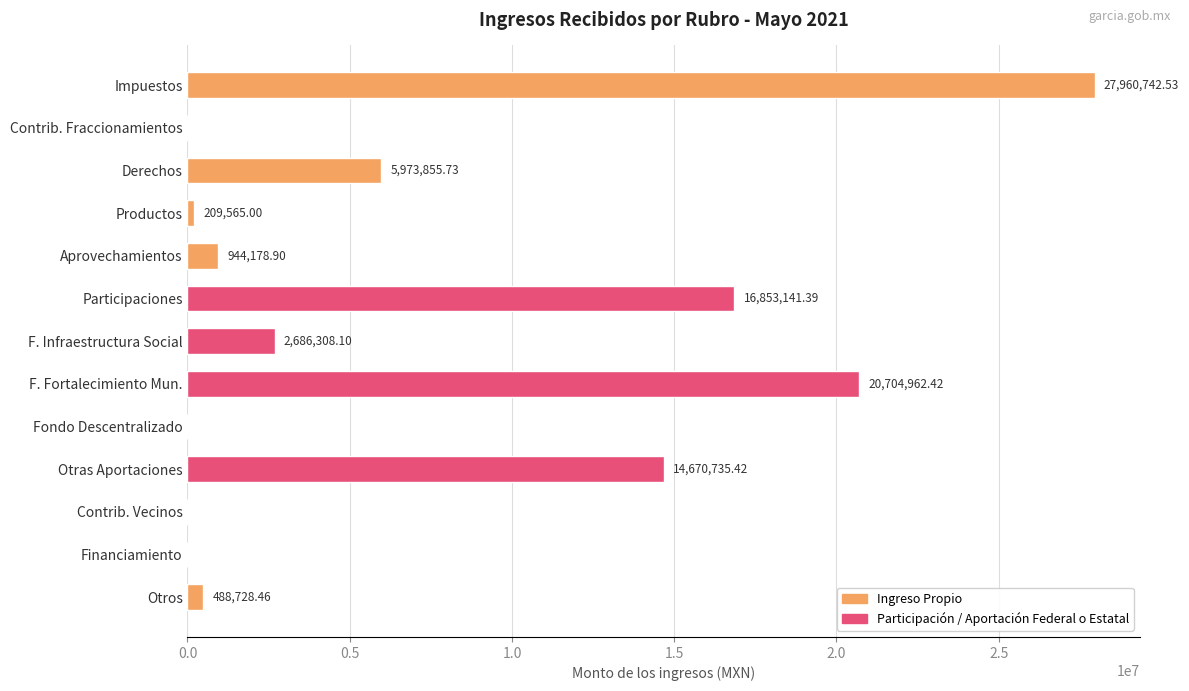

Count the number of categories in the chart.

13